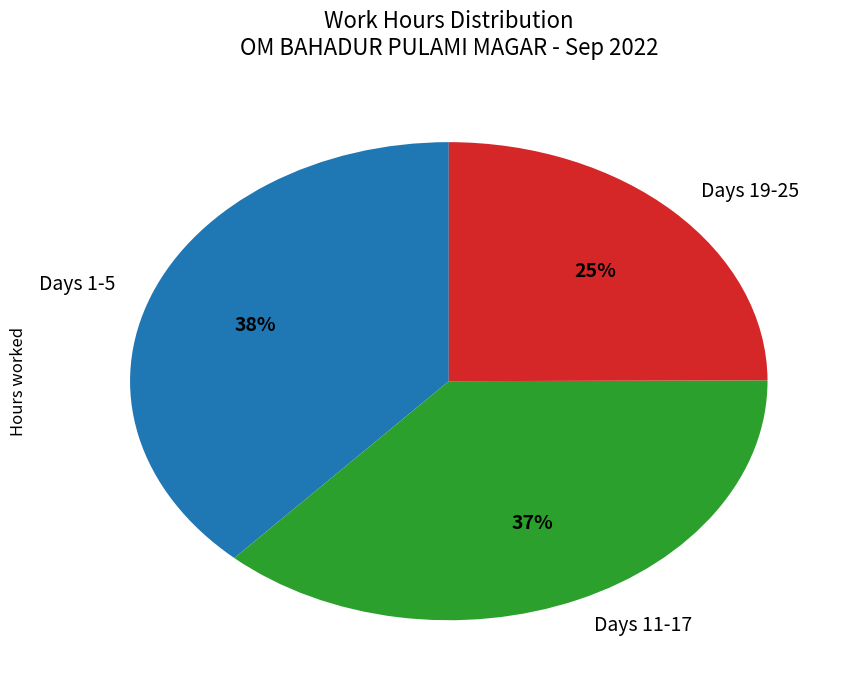

Do Days 1-5 and Days 11-17 together represent more than half of the pie?

Yes